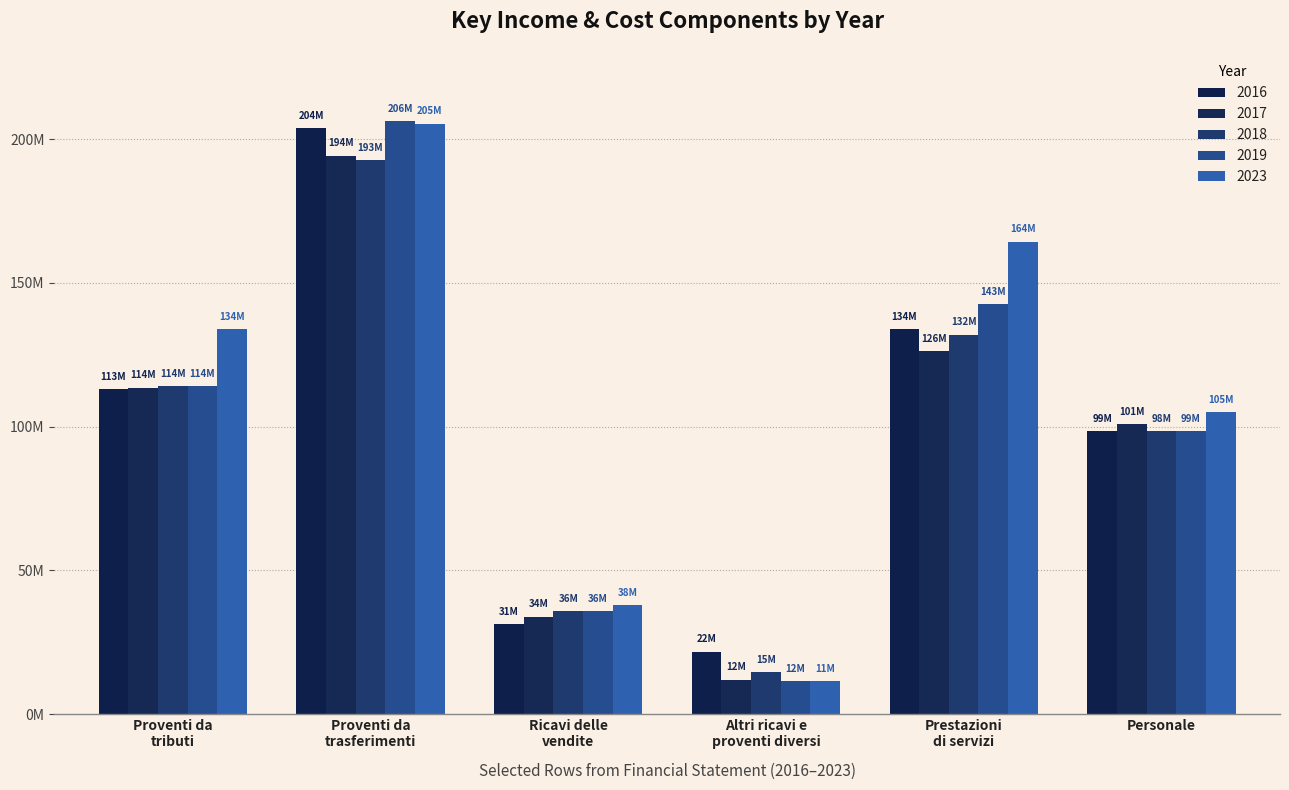

Are the bars grouped side by side (vs. stacked)?

Yes